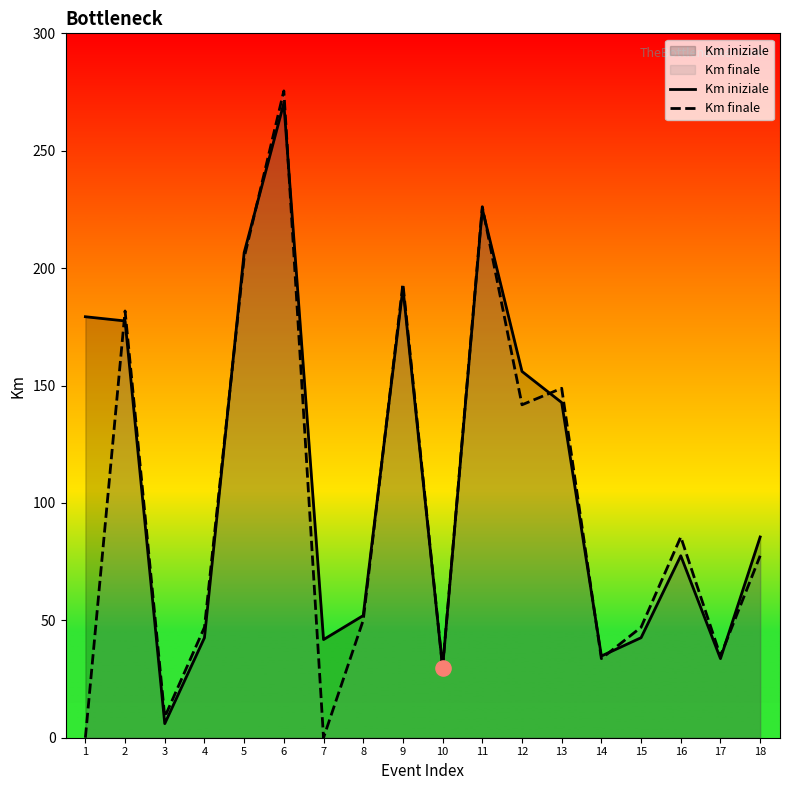

Which series contains the lowest Y value?

Km finale